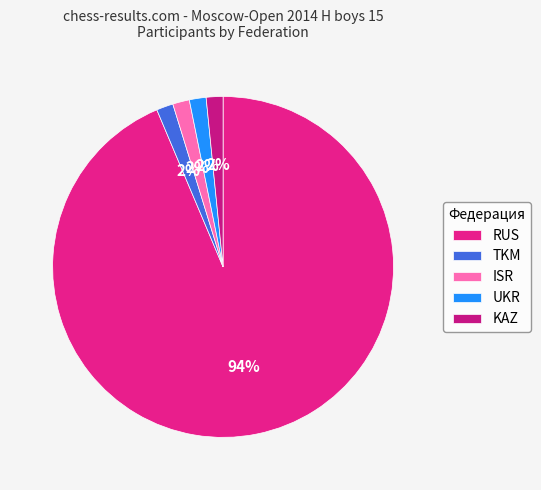

What percentage is the UKR slice, to the nearest percent?

2%